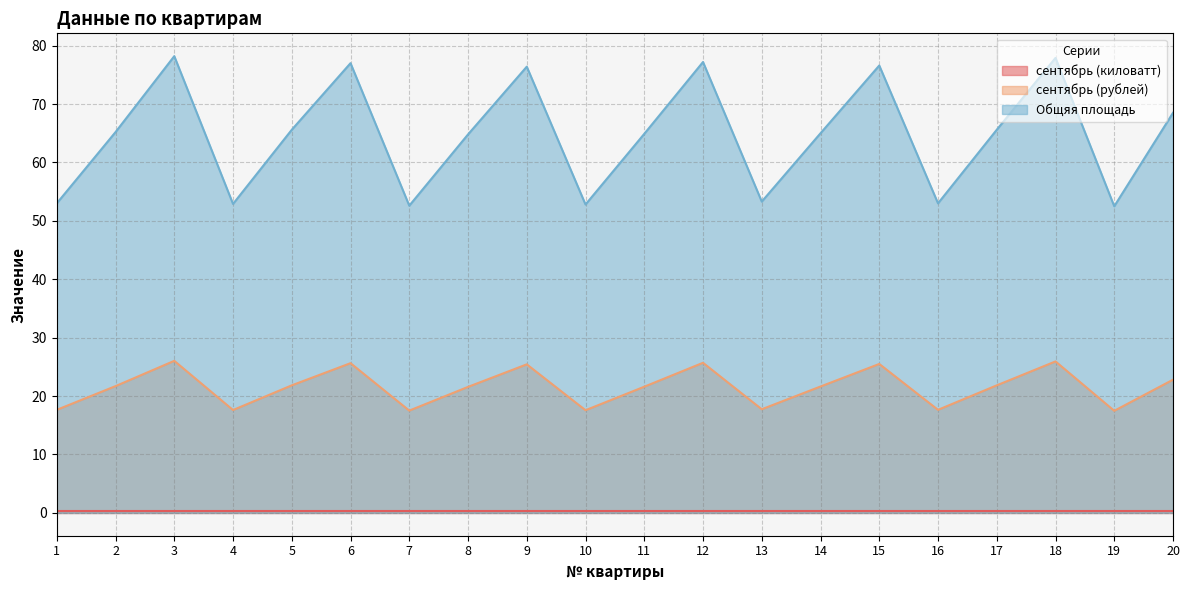

What is the total value across all series at 1?

71.0